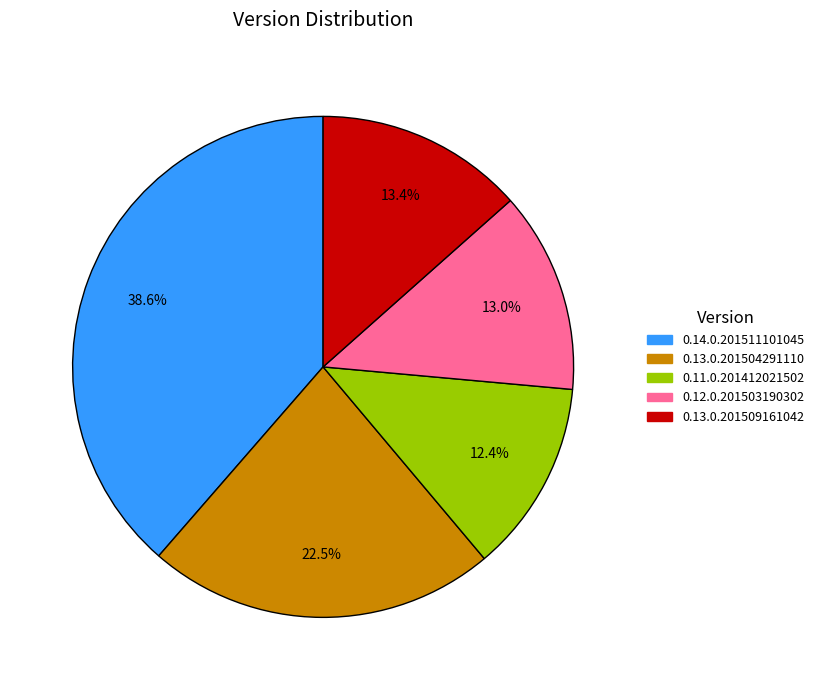

Which slice is the smallest?

0.11.0.201412021502